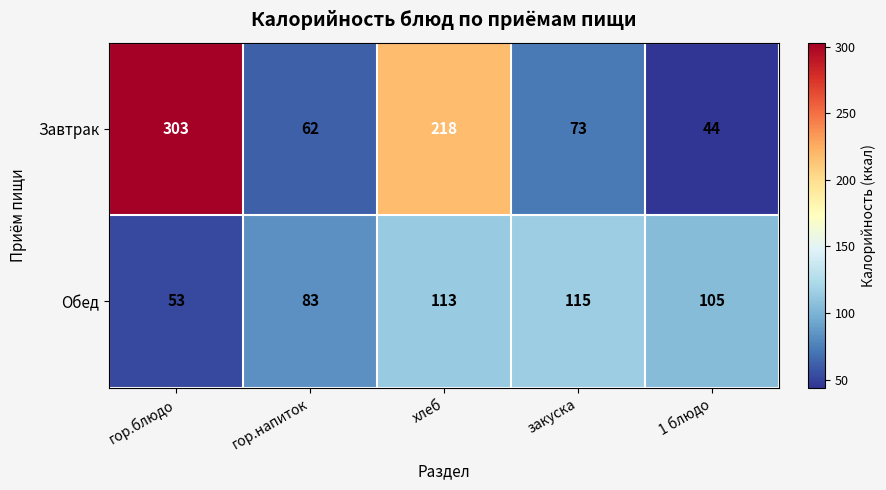

At which category is the sum across all series the highest?

гор.блюдо